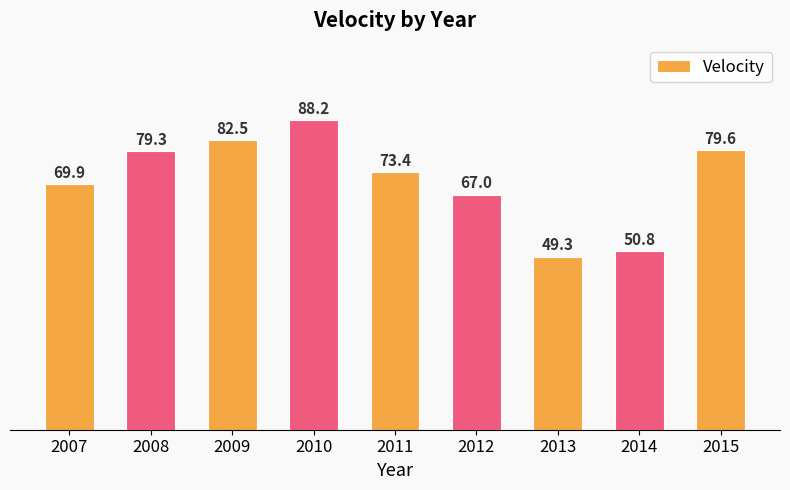

At which category does the chart reach its peak across all series?

2010